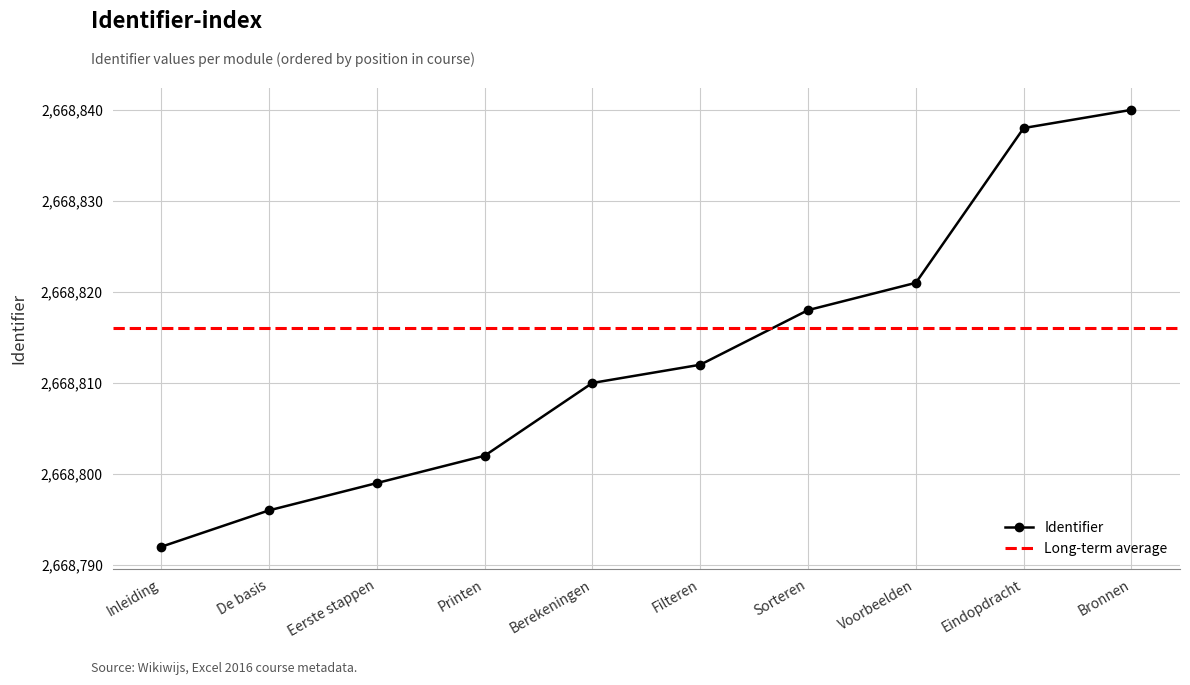

True or false: the data shows 2668840 at Bronnen.

True